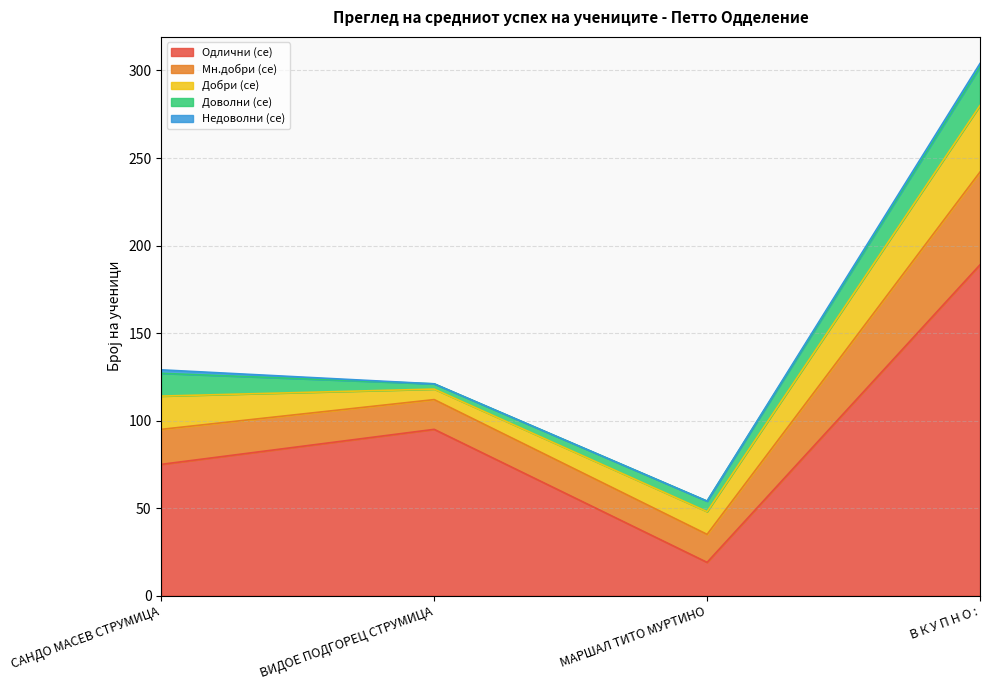

Does the chart have visible grid lines?

Yes